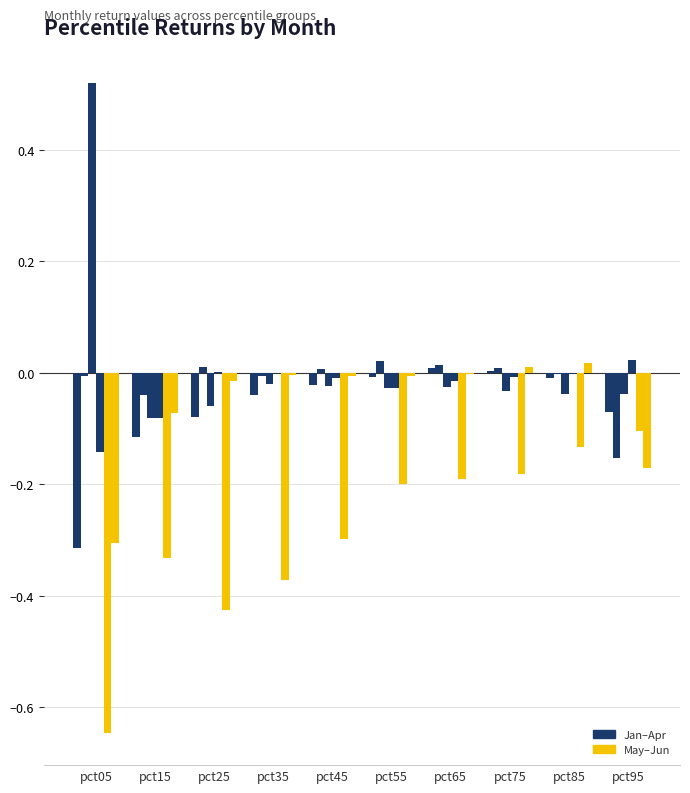

Is it true that Jun equals -0.0 at pct55?

False